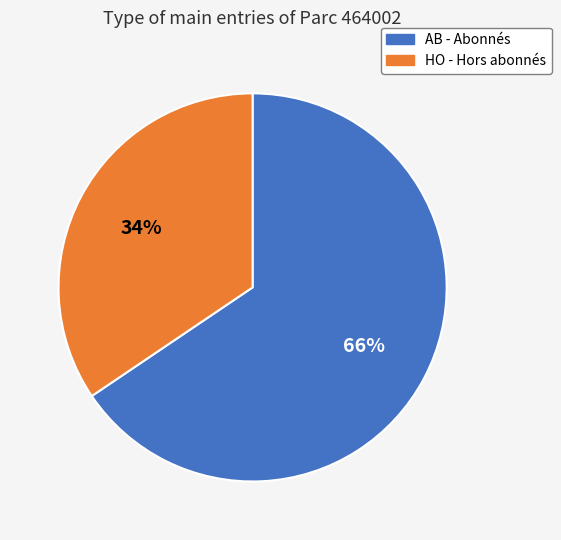

To the nearest percent, what portion does AB represent?

66%